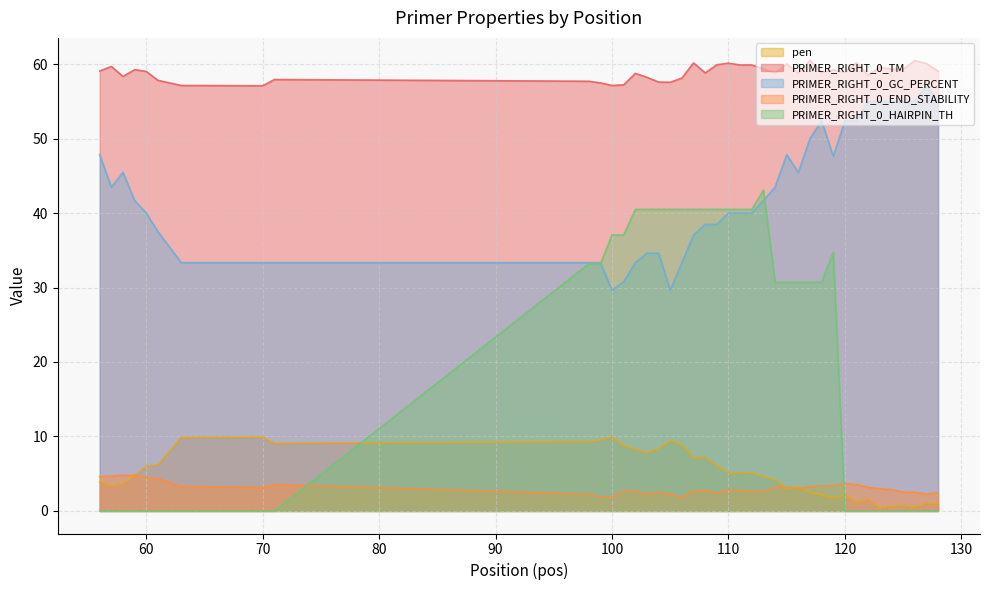

What is the highest value of the pen series?

9.9